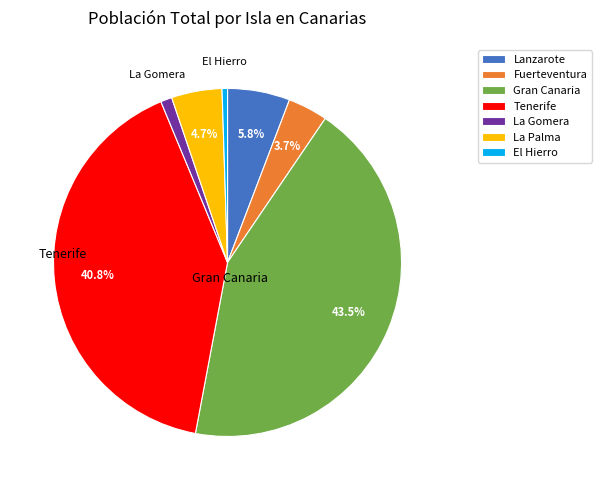

What percentage is the La Palma slice, to the nearest percent?

5%